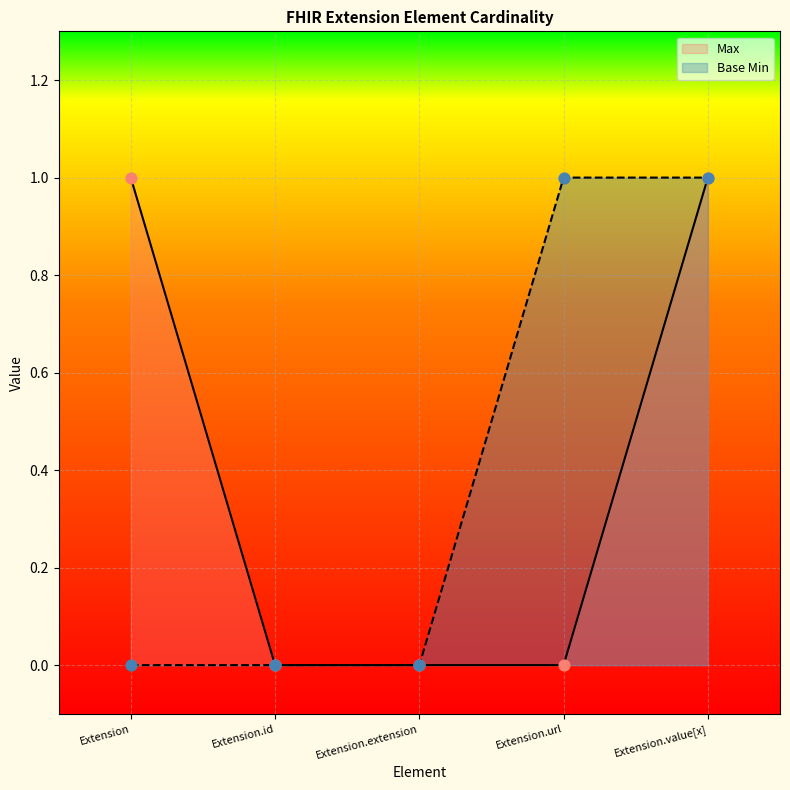

At which category is the sum across all series the highest?

Extension.value[x]